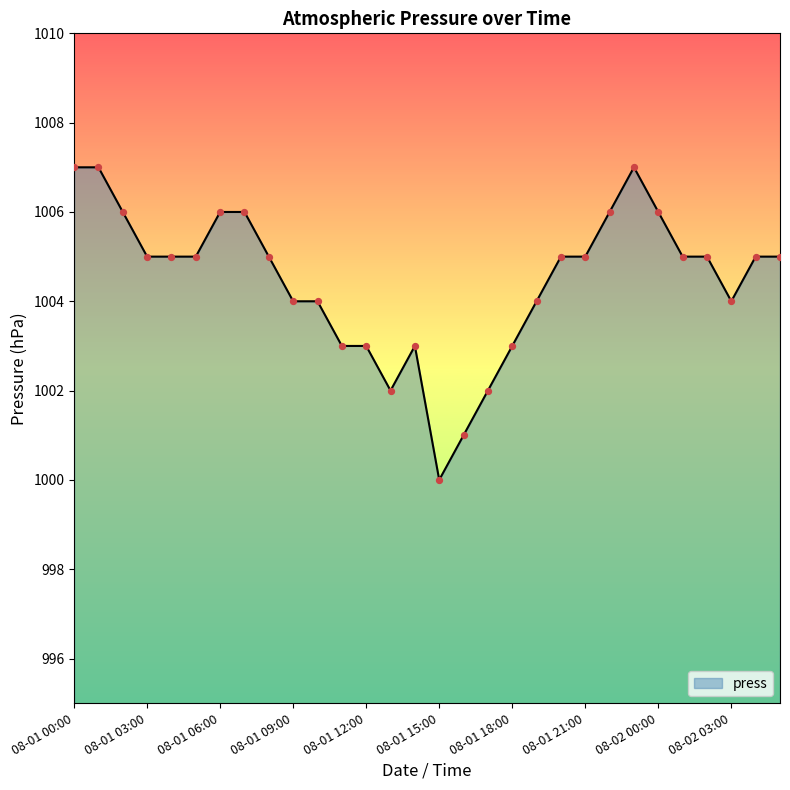

What is the smallest value displayed?

1000